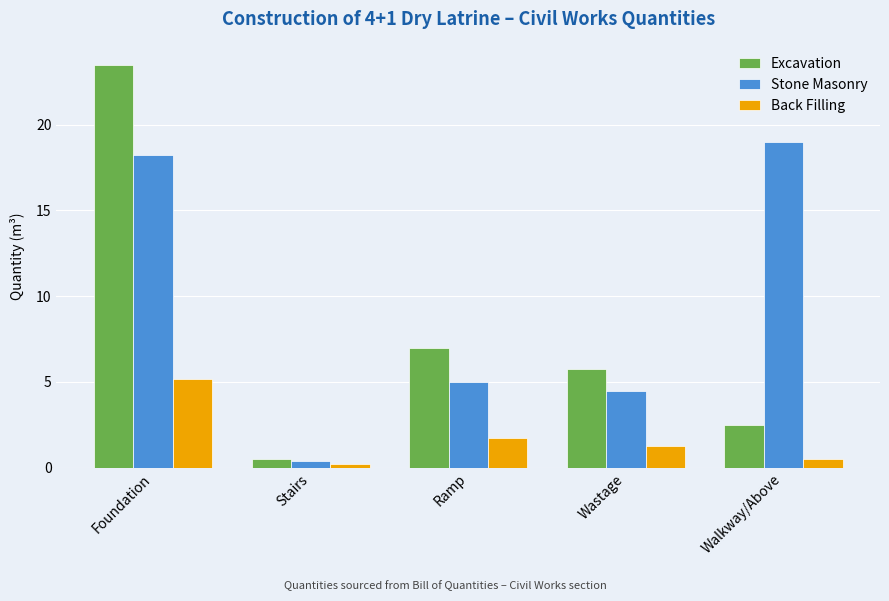

Is the value of Excavation at Stairs greater than the value of Stone Masonry at Ramp?

No